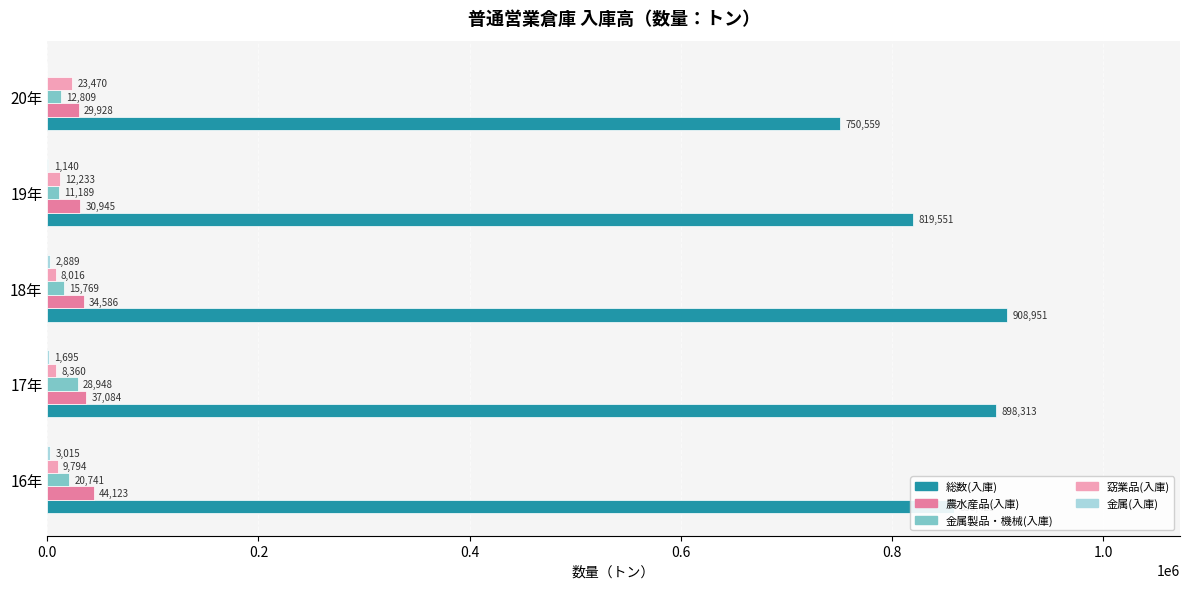

What is the sum of all 農水産品(入庫) values?

176666